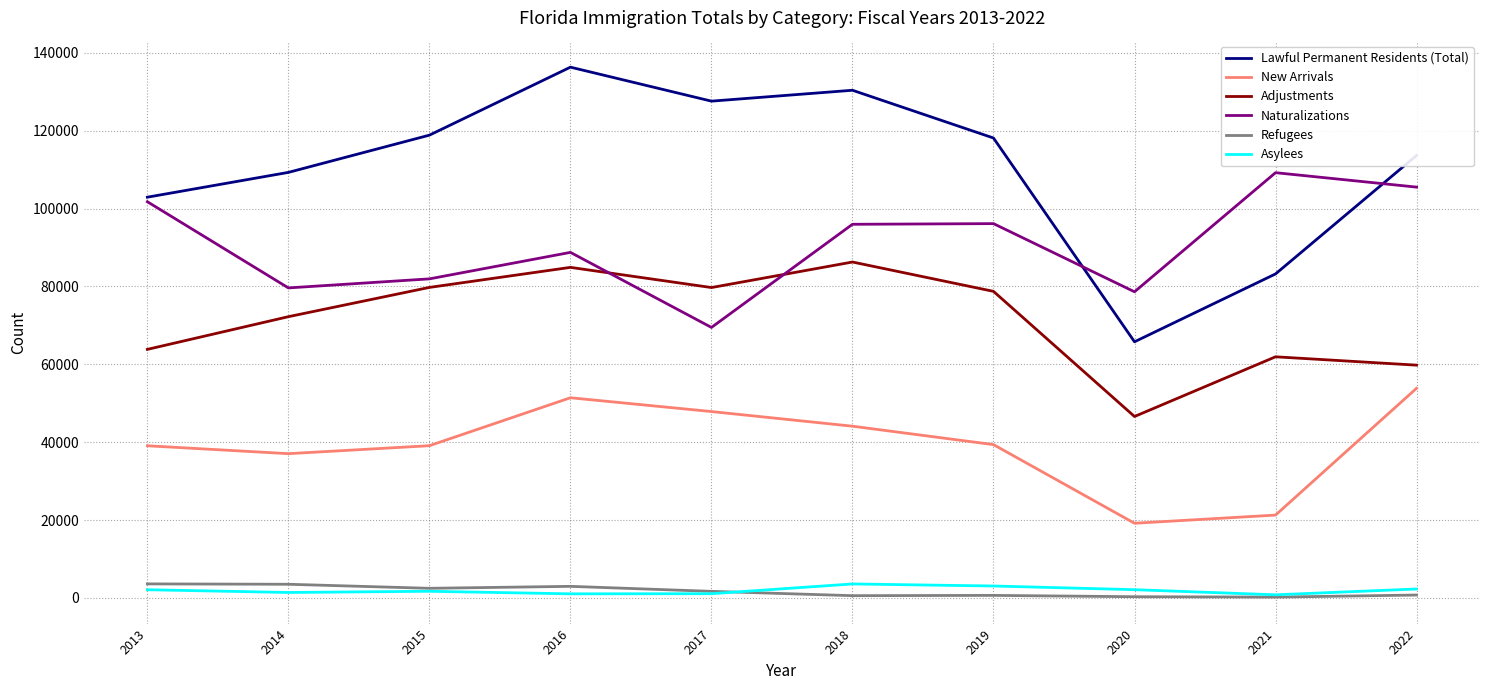

What is the sum of the Asylees values at 2020 and 2019?

5195